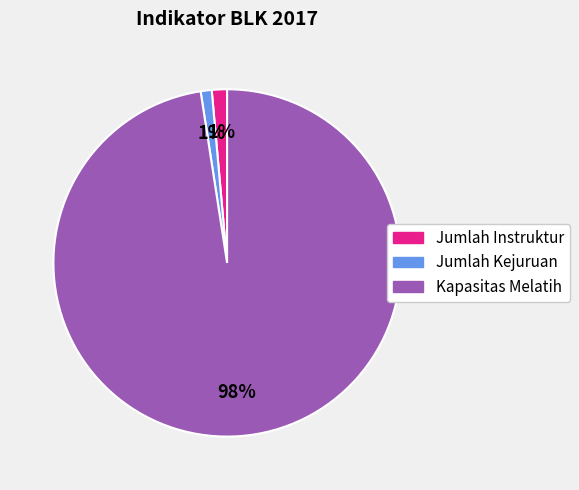

Which has a higher value, Kapasitas Melatih or Jumlah Kejuruan?

Kapasitas Melatih